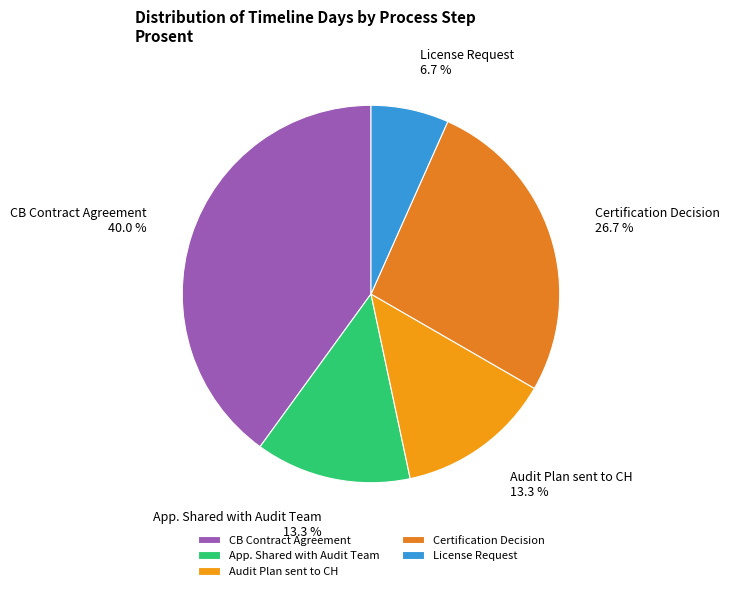

Which category has the smallest portion of the pie?

License Request